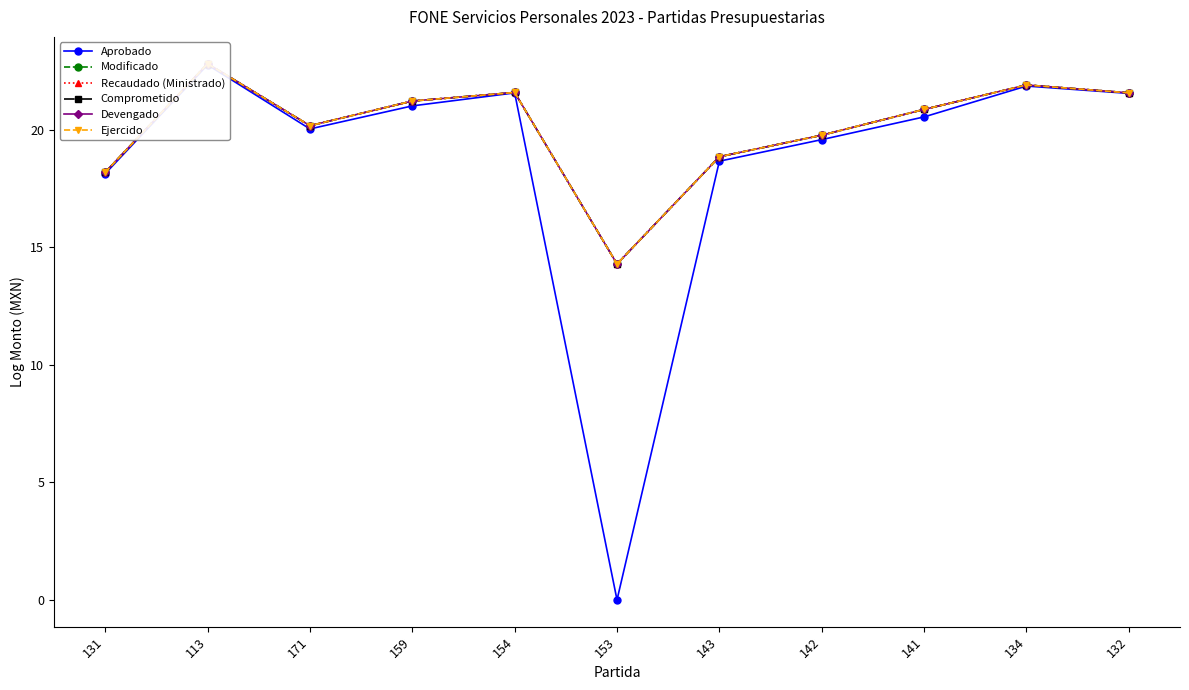

Between 159 and 154, which series saw the biggest shift?

Aprobado